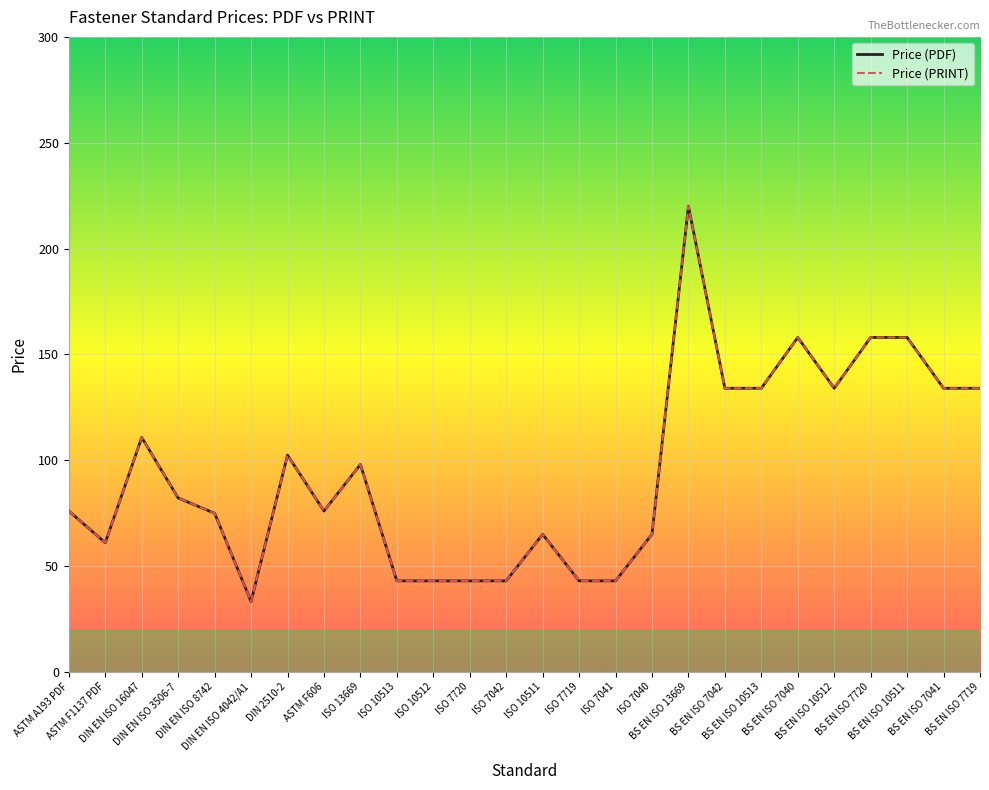

What value does the Price (PRINT) series have at ASTM F1137 PDF?

61.0